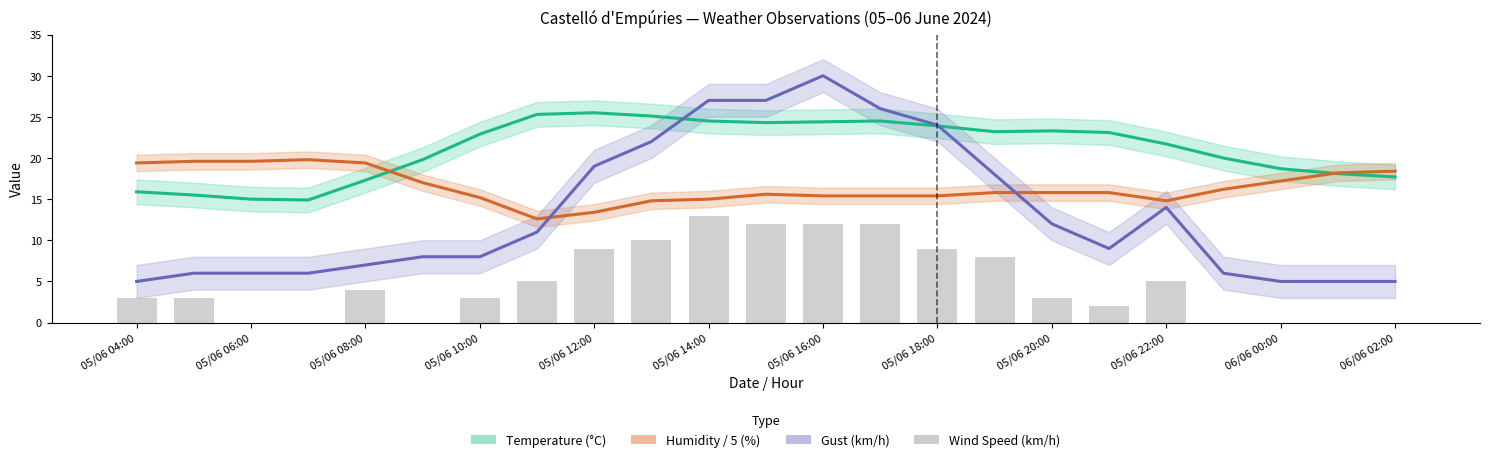

At how many categories does at least one series exceed 27?

1